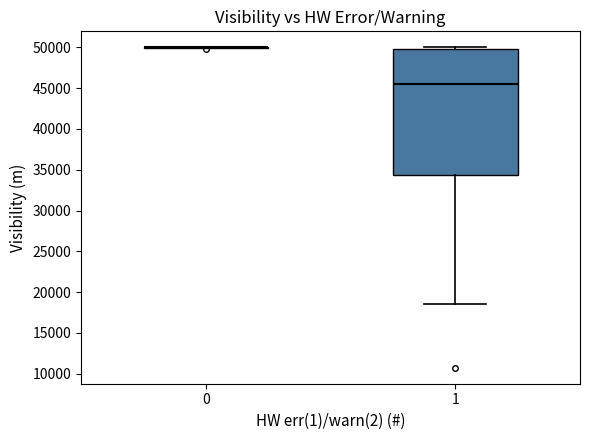

Comparing the boxes themselves (not the whiskers), which one is the tallest?

1